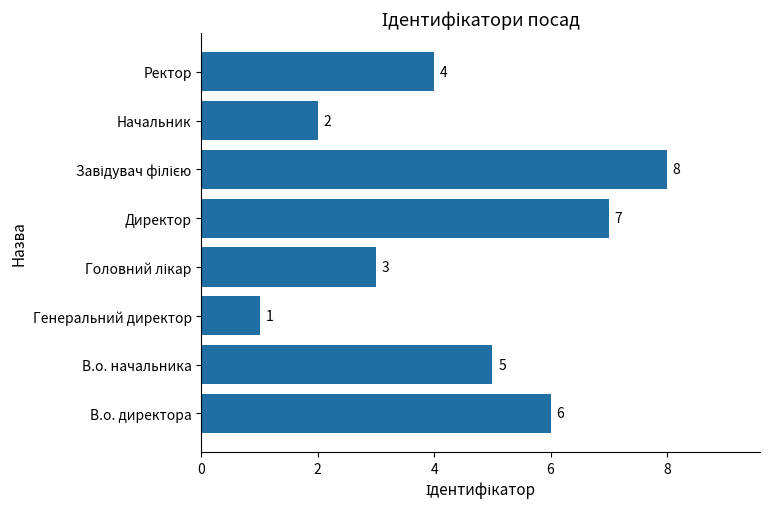

The value at В.о. директора is 10. True or false?

False